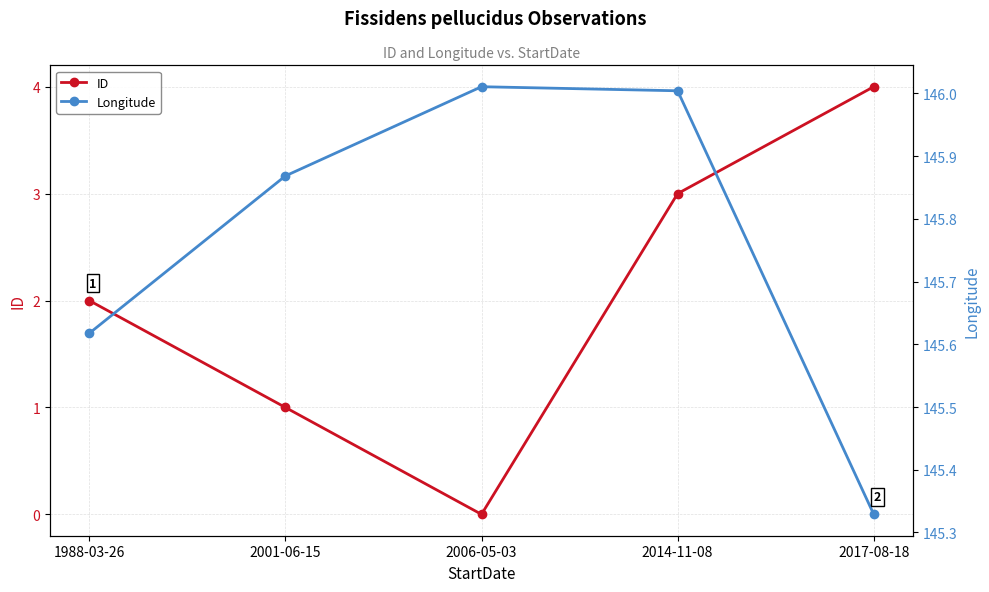

The Longitude series shows 146.0 at 2006-05-03. True or false?

True